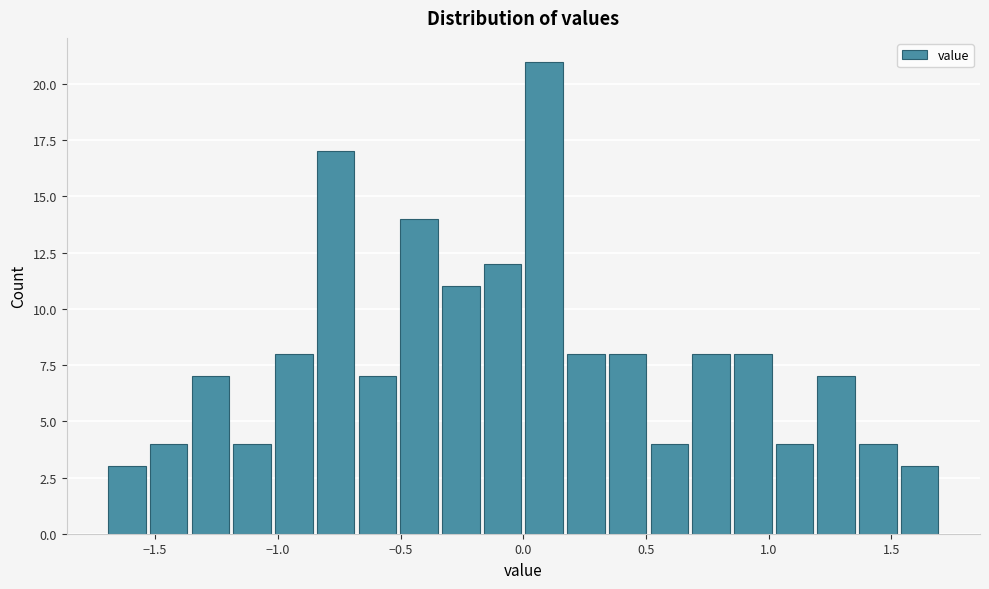

Read against the x-axis, roughly where is the centre of the tallest bar?

0.10